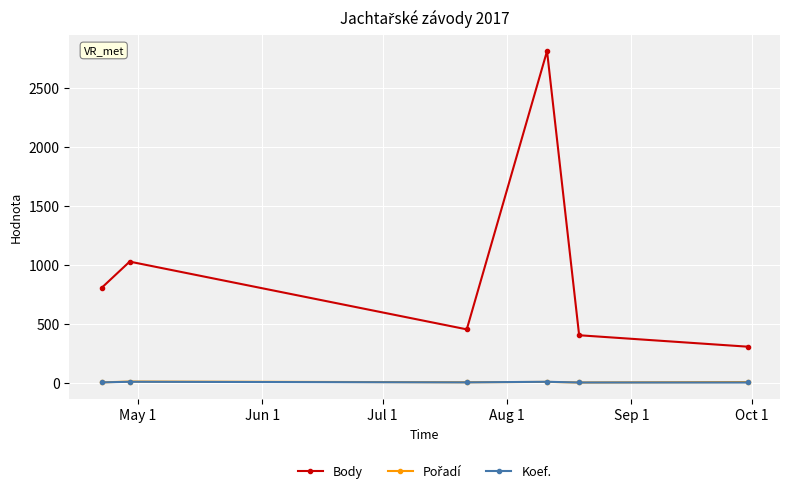

True or false: Body and Koef. cross at least once.

False